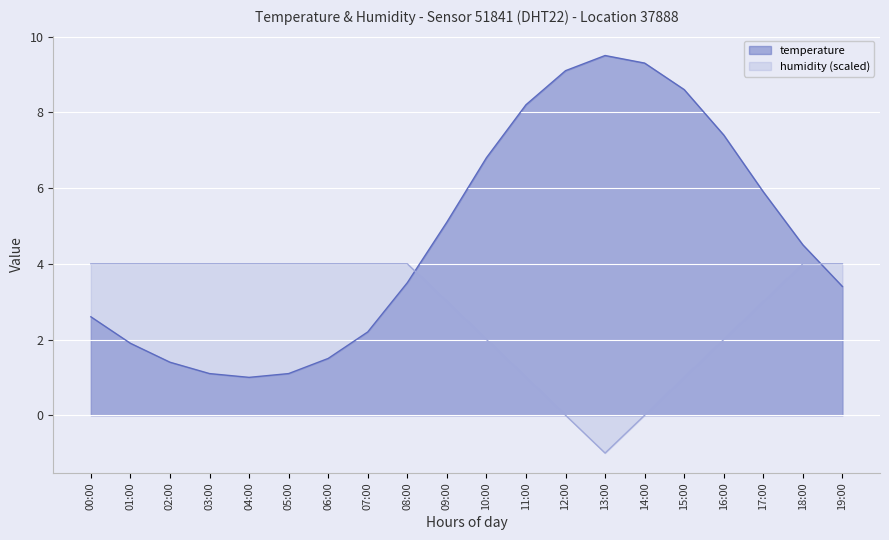

What are all the series names shown in the legend?

temperature, humidity (scaled)